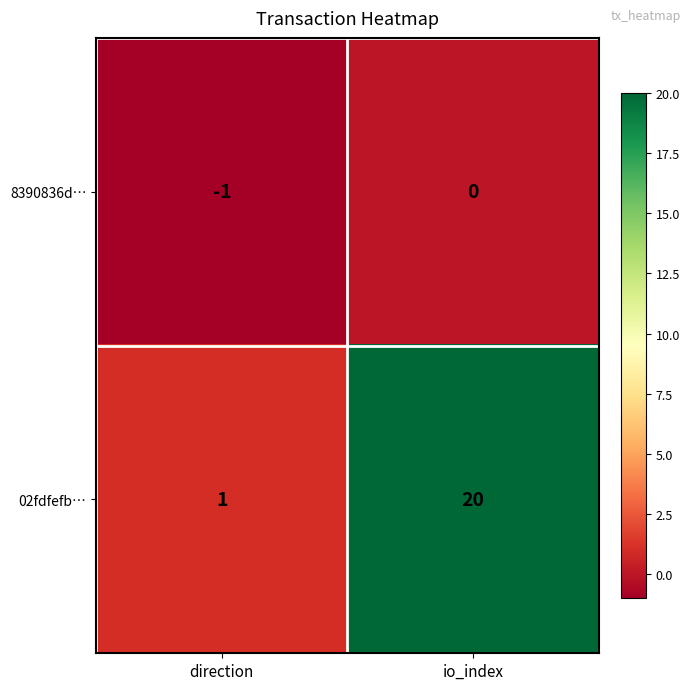

Where is 8390836d… nearest to the value 0?

io_index